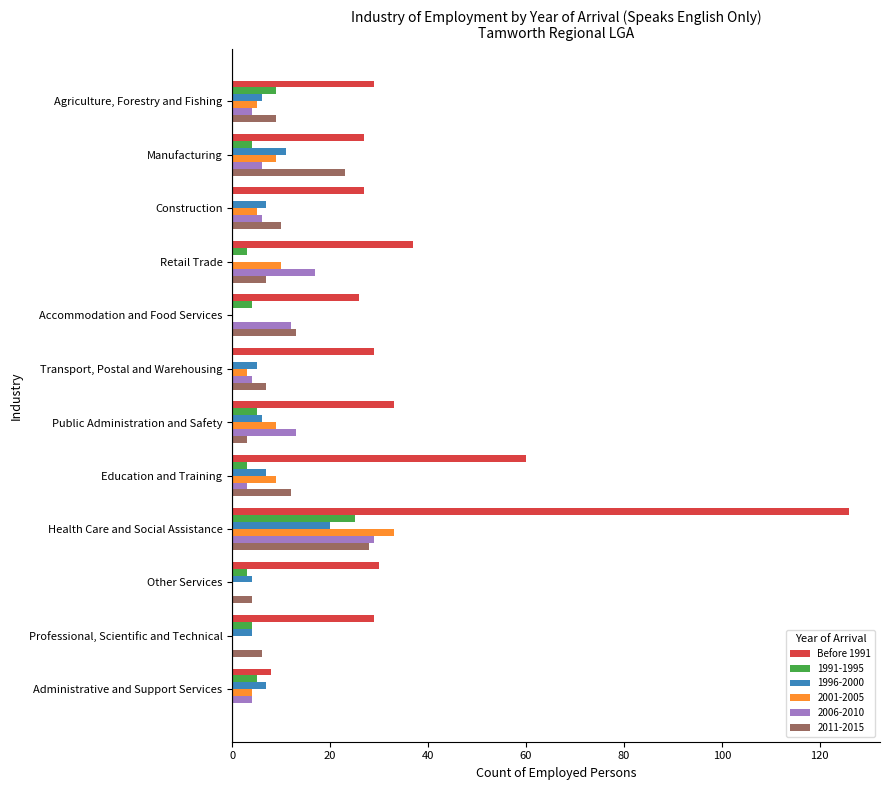

What is the maximum value for 2006-2010?

29